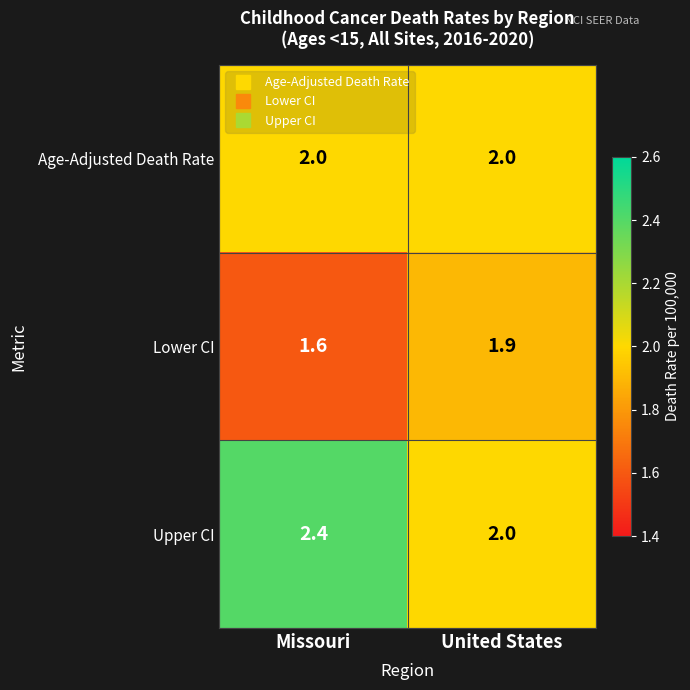

Reading left to right, list all the values displayed in this chart.

Age-Adjusted Death Rate: Missouri=2.0	United States=2.0
Lower CI: Missouri=1.6	United States=1.9
Upper CI: Missouri=2.4	United States=2.0